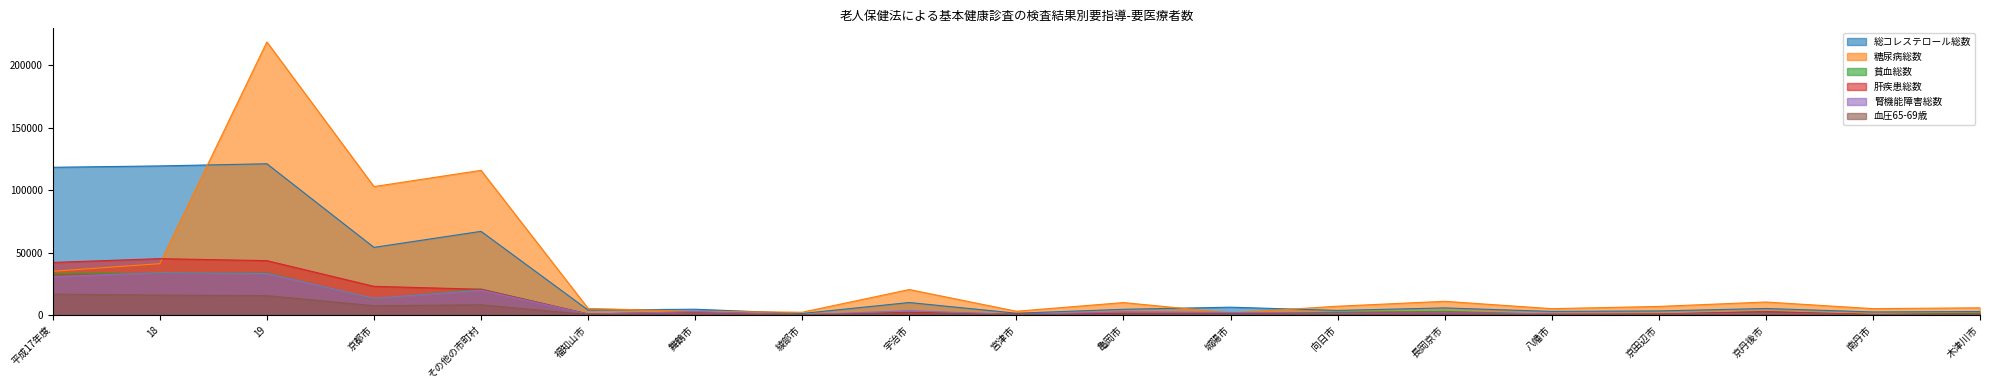

What is the sum of all 貧血総数 values?

152302